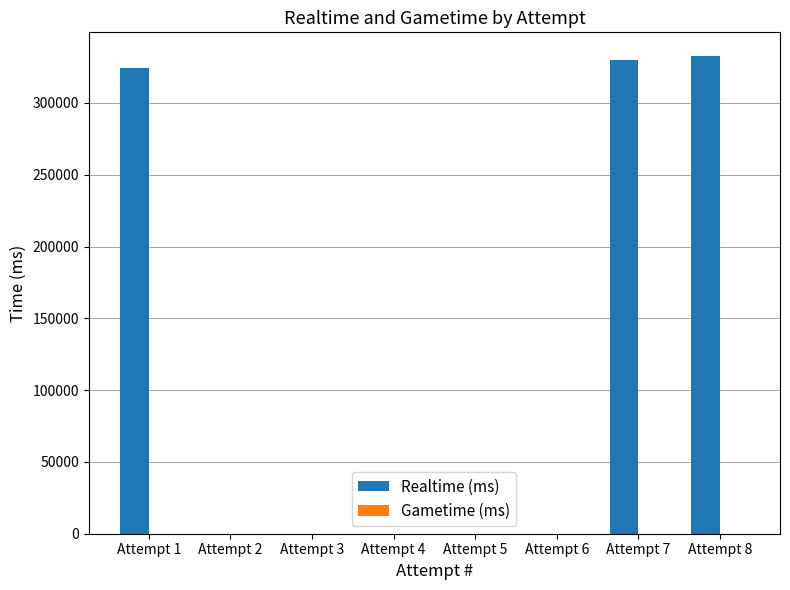

The value at Attempt 2 is 0. True or false?

True